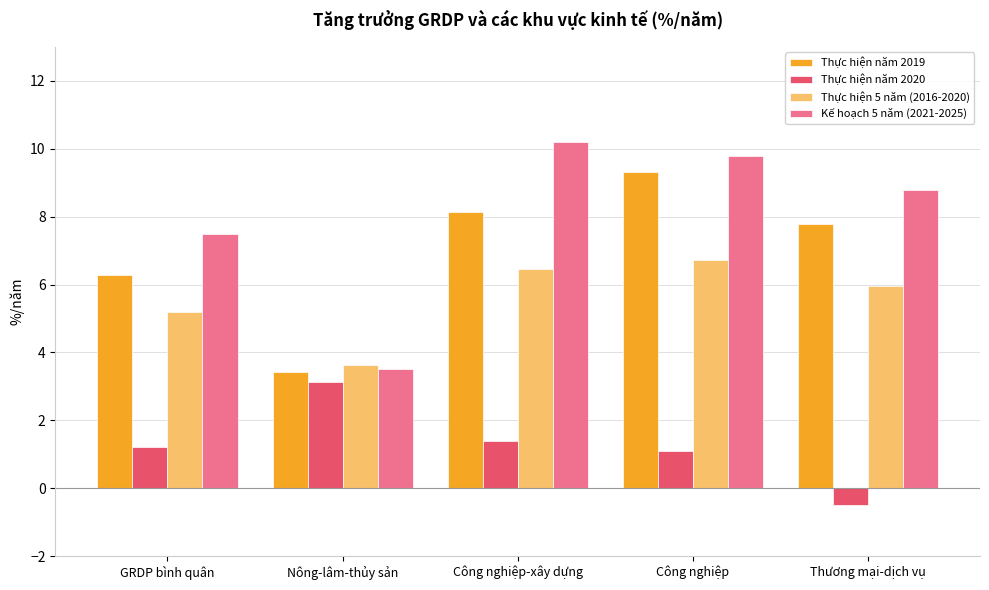

Which series changed the most between GRDP bình quân and Công nghiệp?

Thực hiện năm 2019